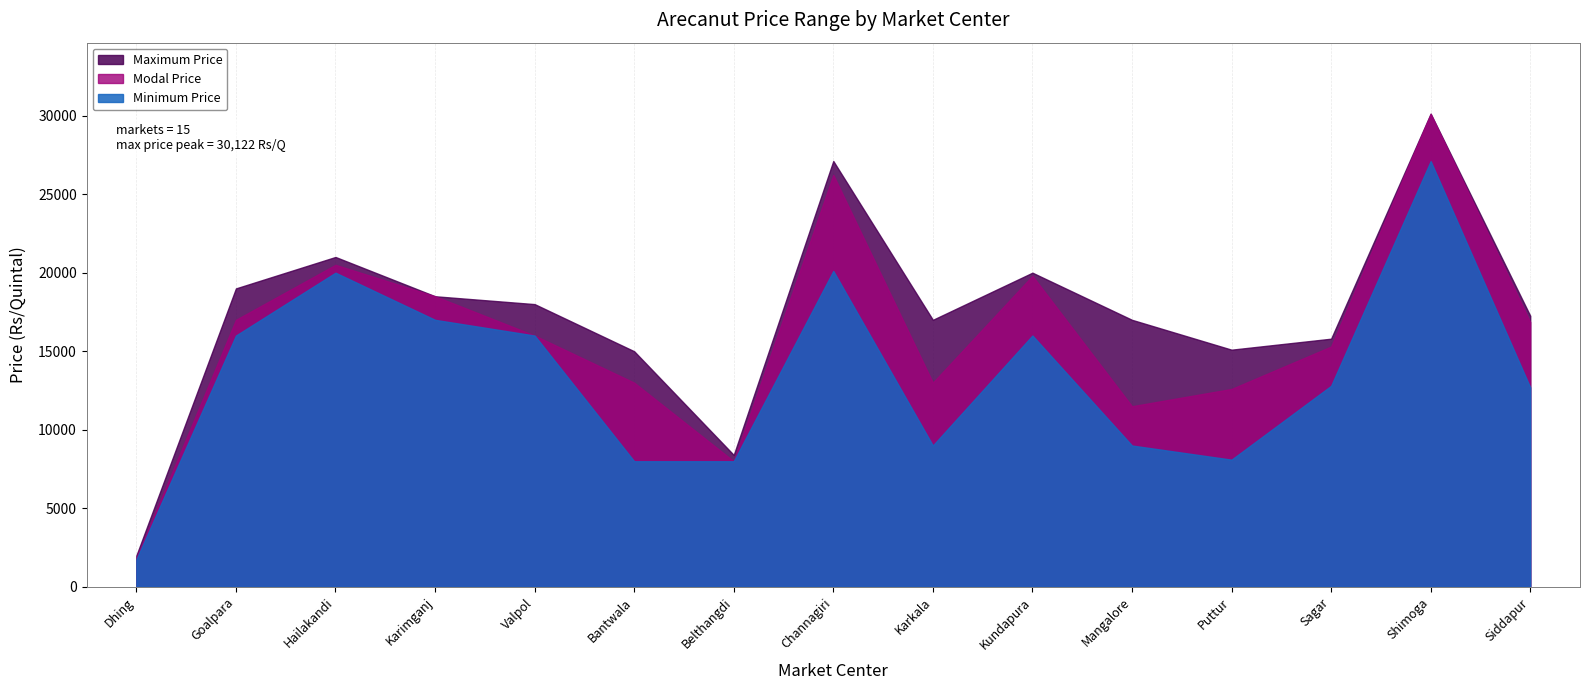

What is the value of the Modal Price point at the 12th from the left?

12600